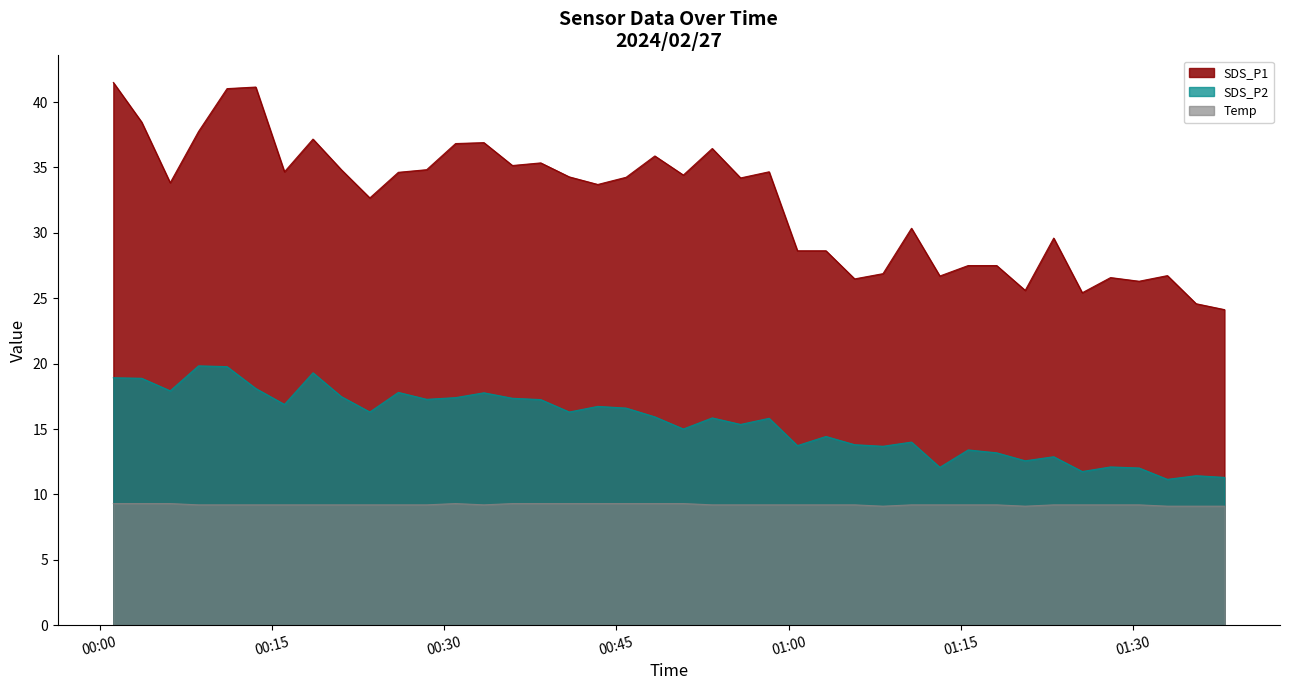

The SDS_P1 series shows 37.8 at 2024/02/27 00:08:37. True or false?

True